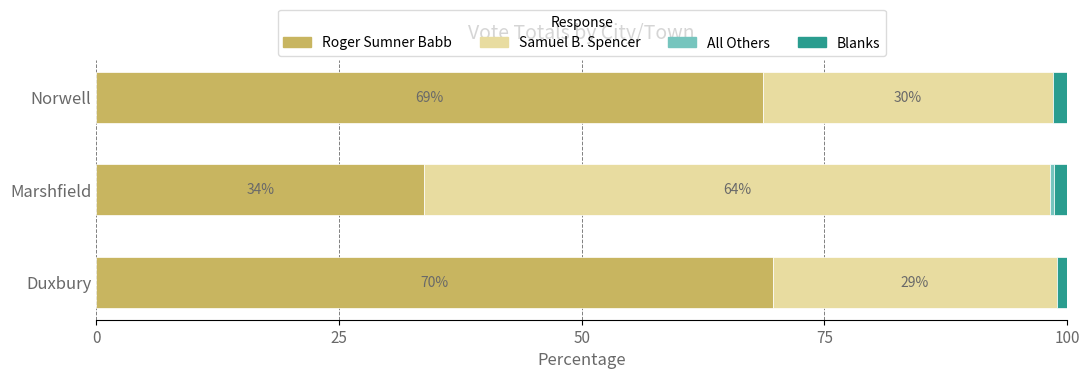

Which category has the highest value in the Roger Sumner Babb series?

Duxbury